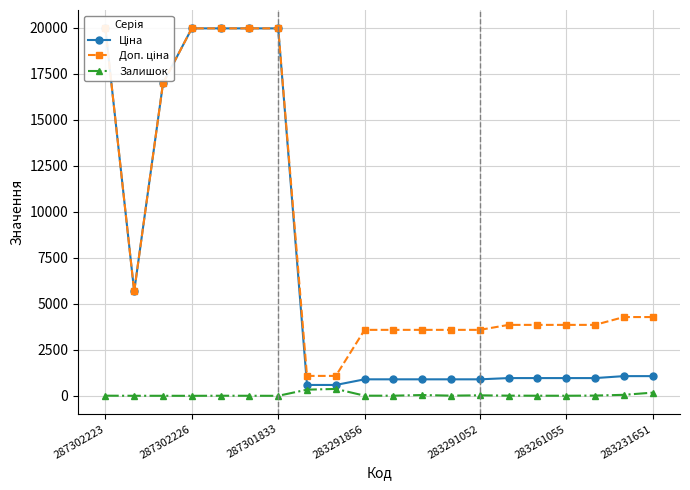

The value of Залишок at 283261055 is 3.0. True or false?

True